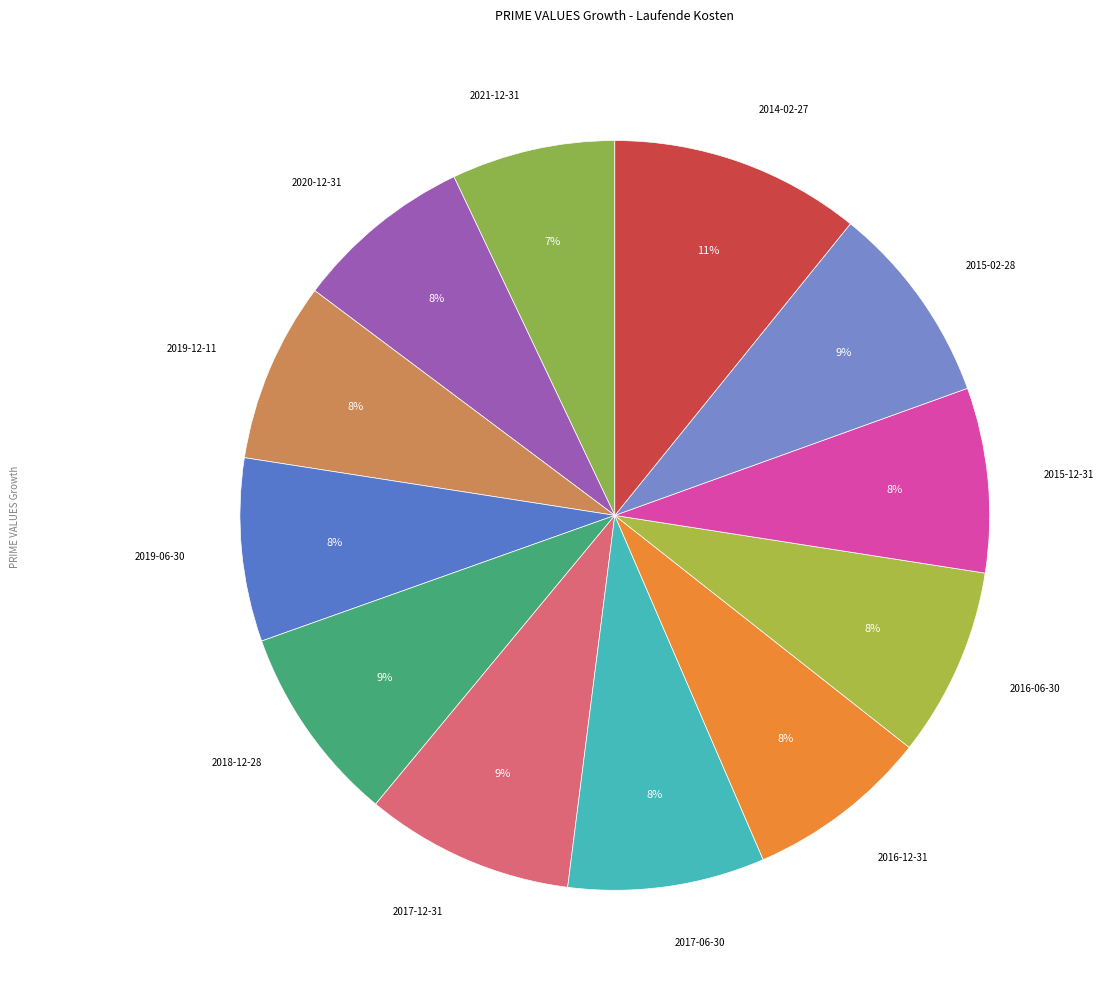

How many slices are in this pie chart?

12